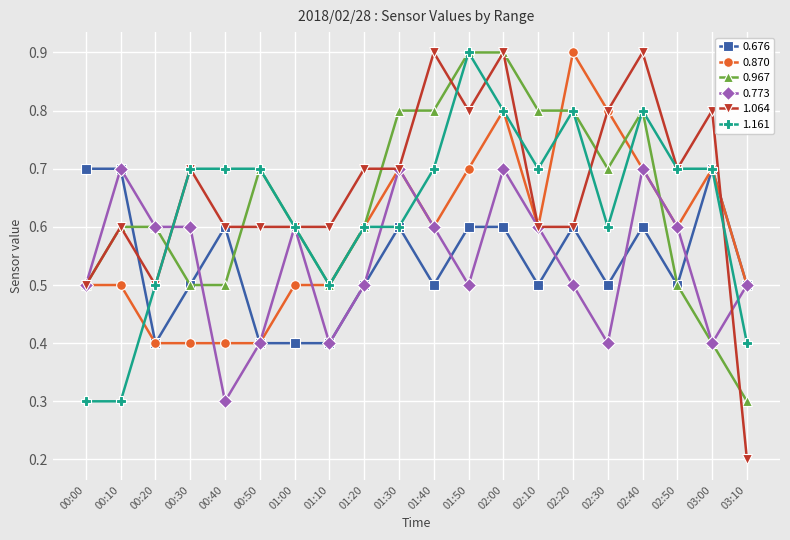

What is the value of the 1.064 point at the 10th from the left?

0.7